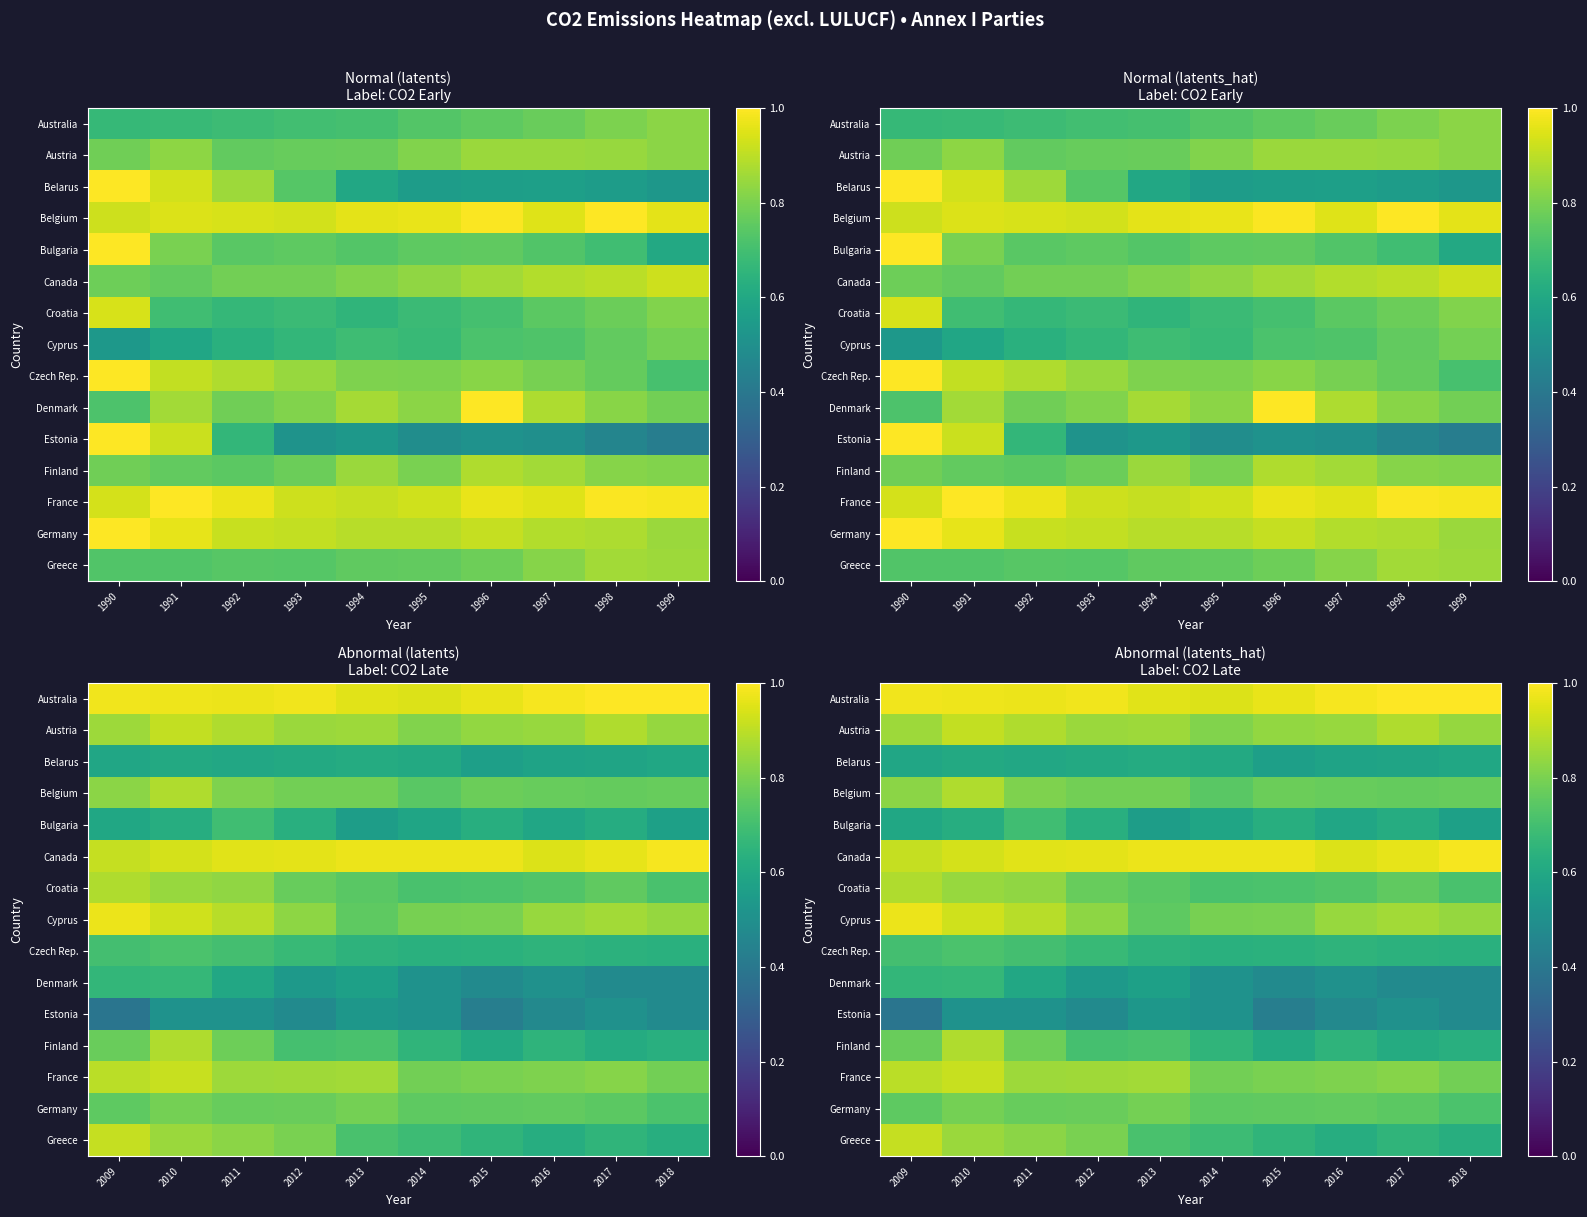

What is the difference between the highest and lowest values at 2018?

0.5